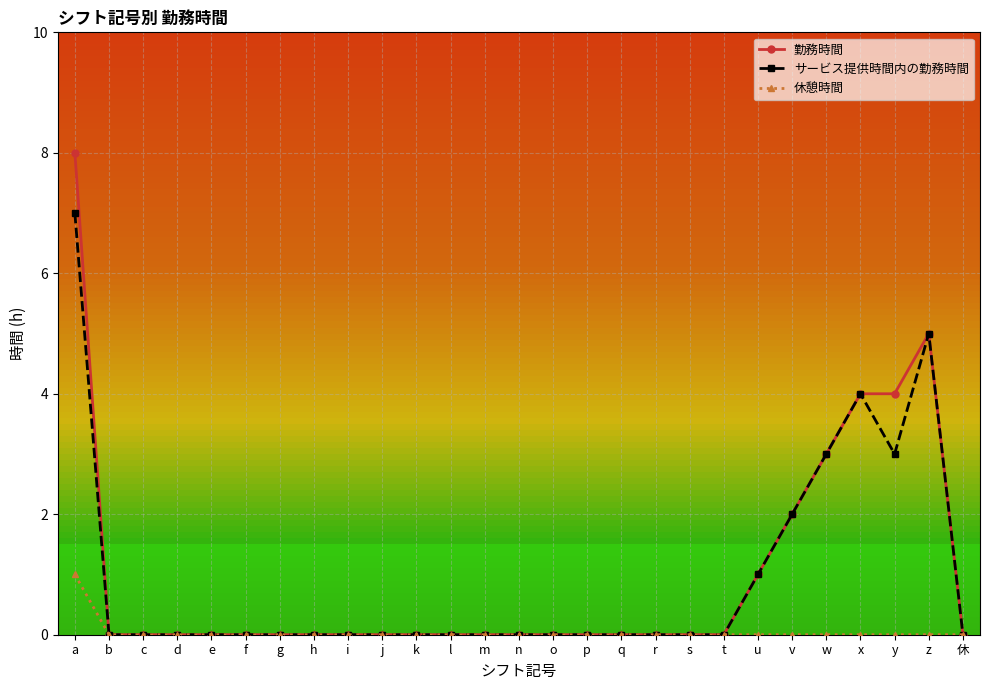

True or false: 勤務時間 has more than 0 interior local peaks.

True